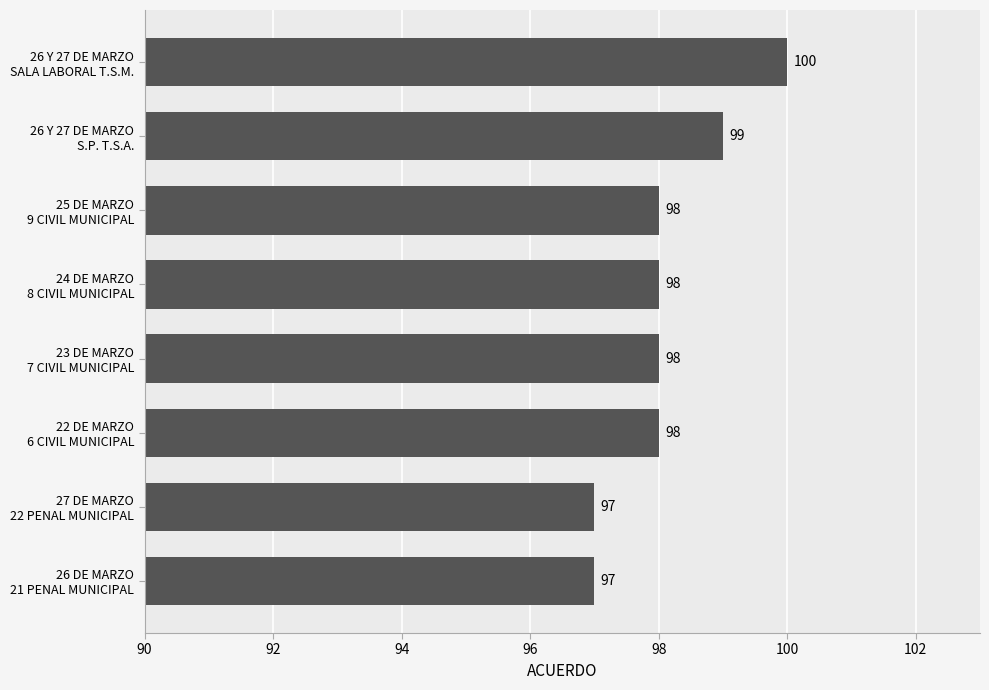

Count the values in the range 98 to 99.

5